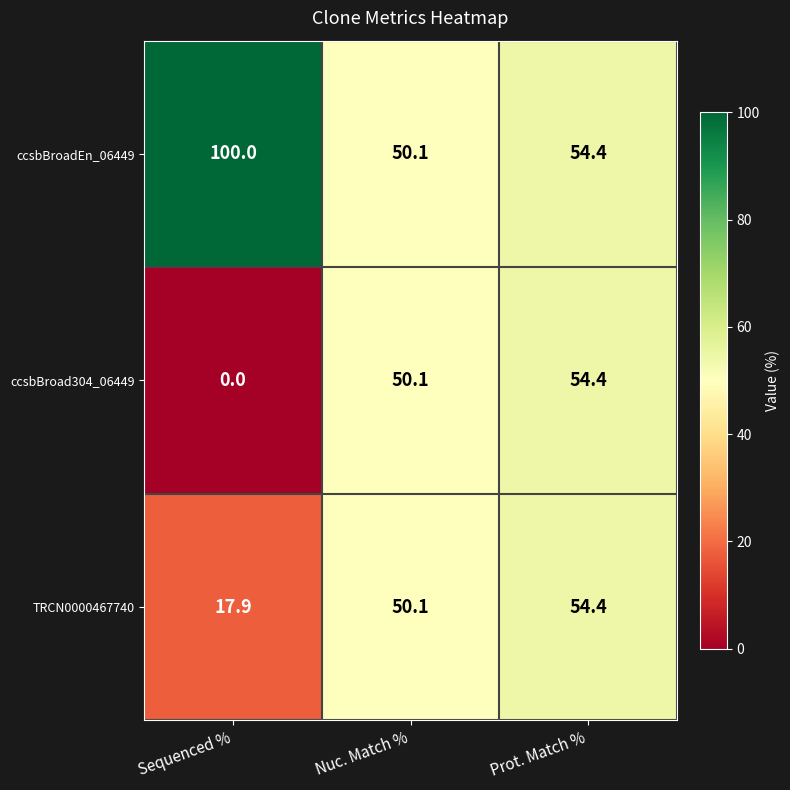

Between Sequenced % and Nuc. Match %, which series saw the biggest shift?

ccsbBroad304_06449